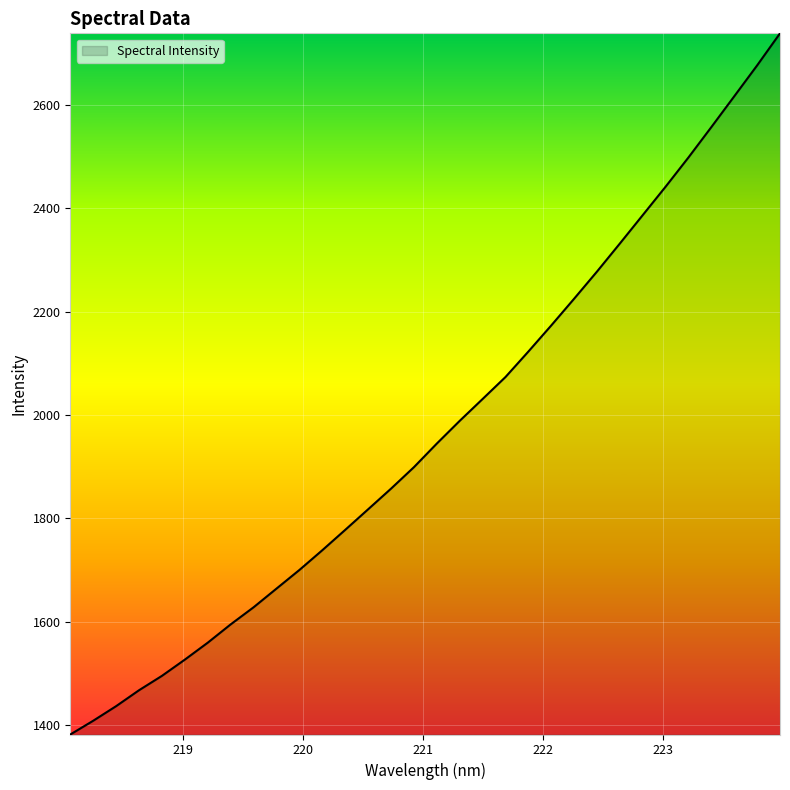

Reading left to right, what are all the values shown in this chart?

1381.7	1408.3	1436.5	1467.4	1495.2	1526.7	1559.4	1594.8	1627.9	1664.1	1700.1	1738.4	1777.7	1817.5	1857.5	1899.0	1944.7	1988.7	2031.0	2073.5	2122.8	2173.3	2225.1	2277.6	2331.9	2386.9	2441.9	2498.6	2557.3	2616.8	2676.5	2738.6